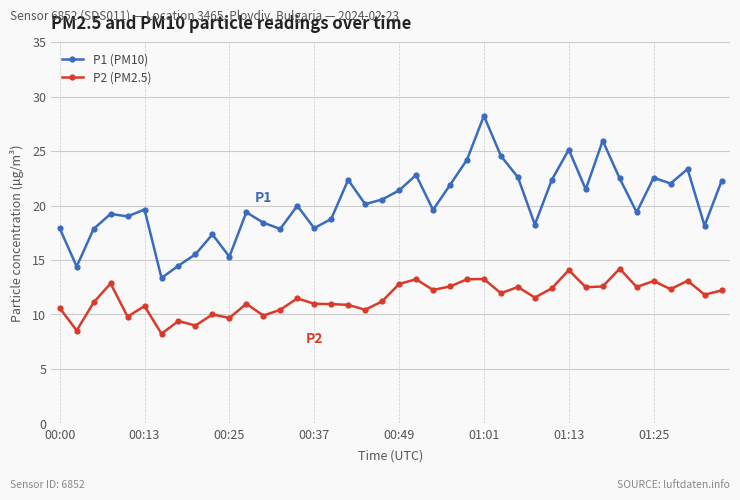

List the series in order of their peak value, lowest first.

P2 (PM2.5), P1 (PM10)